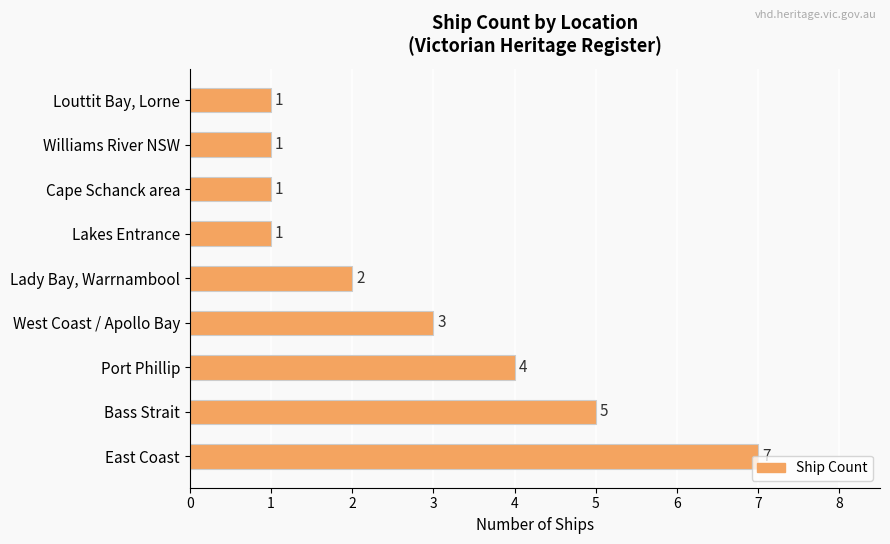

The value at West Coast / Apollo Bay is 1. True or false?

False